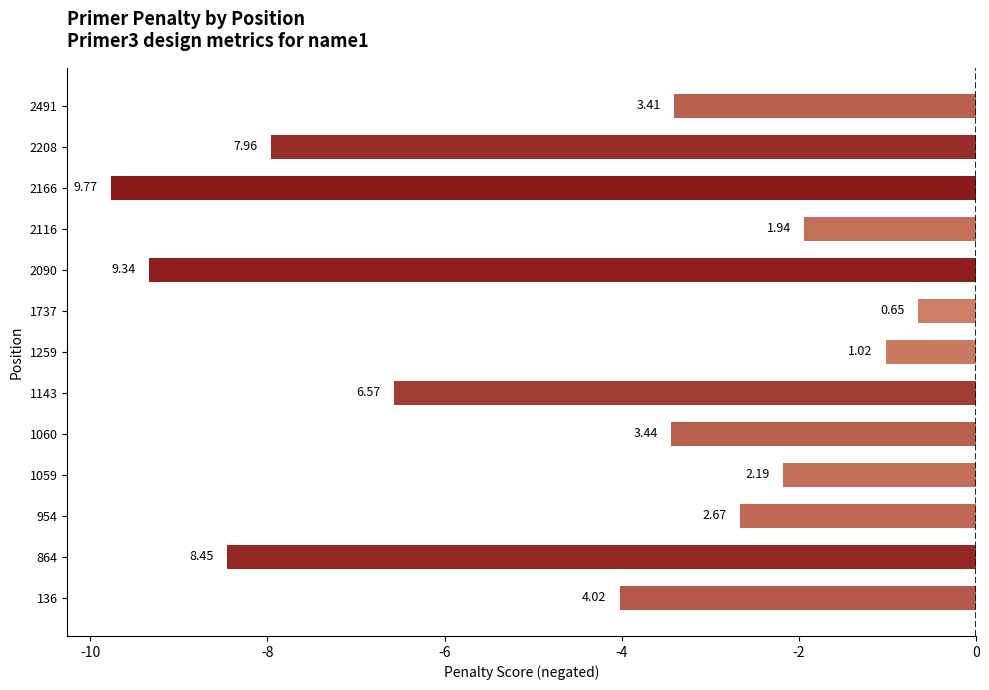

Does the chart contain any negative values?

Yes